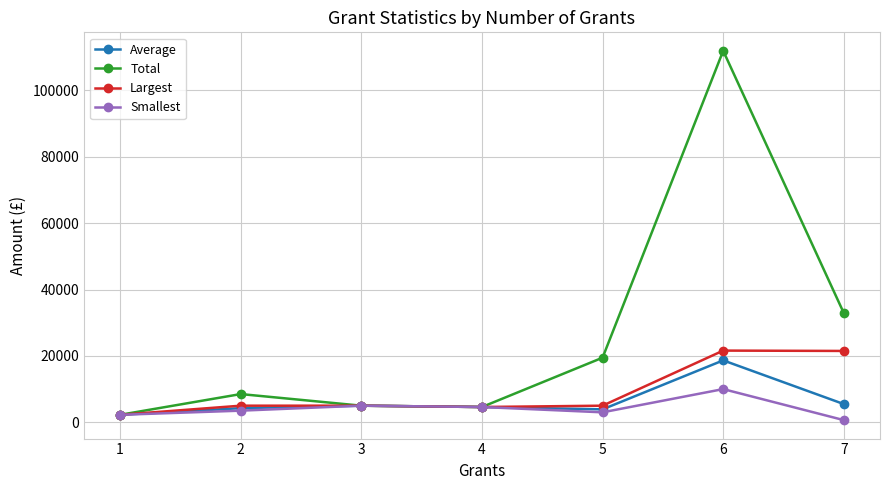

Which series has the widest spread of values?

Total